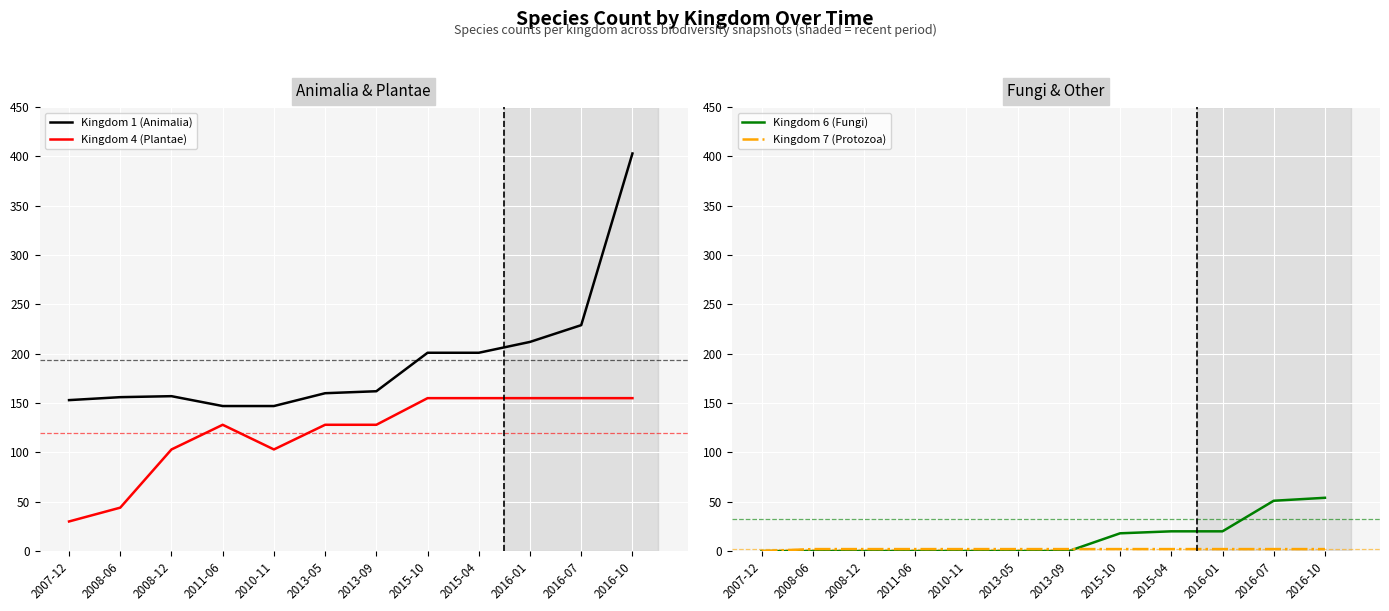

Which series has the largest total across all categories?

Kingdom 1 (Animalia)